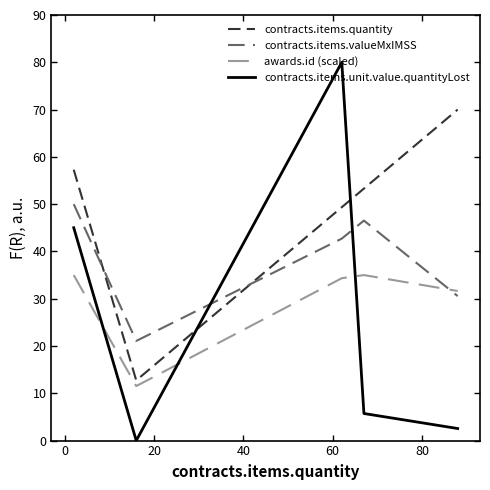

List the series in order of their peak value, highest first.

contracts.items.unit.value.quantityLost, contracts.items.quantity, contracts.items.valueMxIMSS, awards.id (scaled)